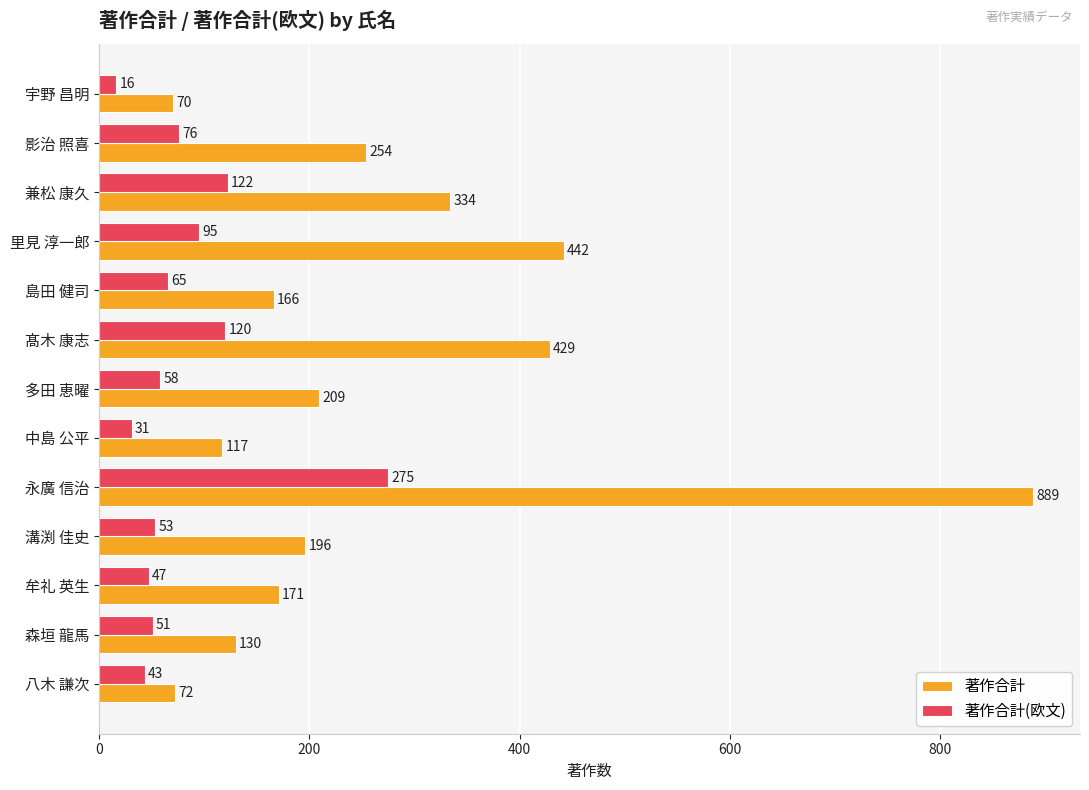

At how many categories does at least one series exceed 696?

1